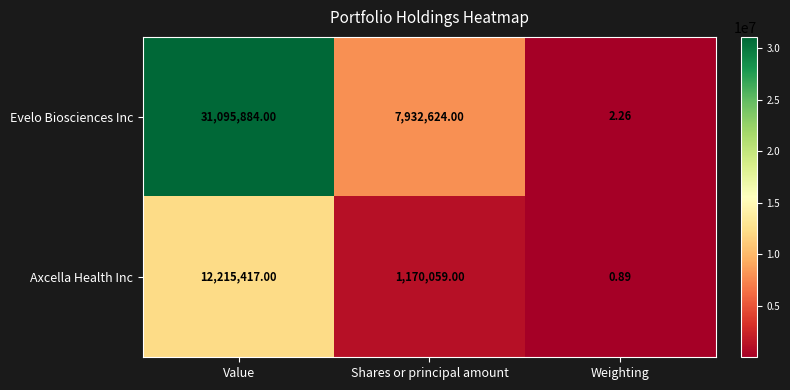

List the labels in order of Evelo Biosciences Inc value, largest first.

Value, Shares or principal amount, Weighting